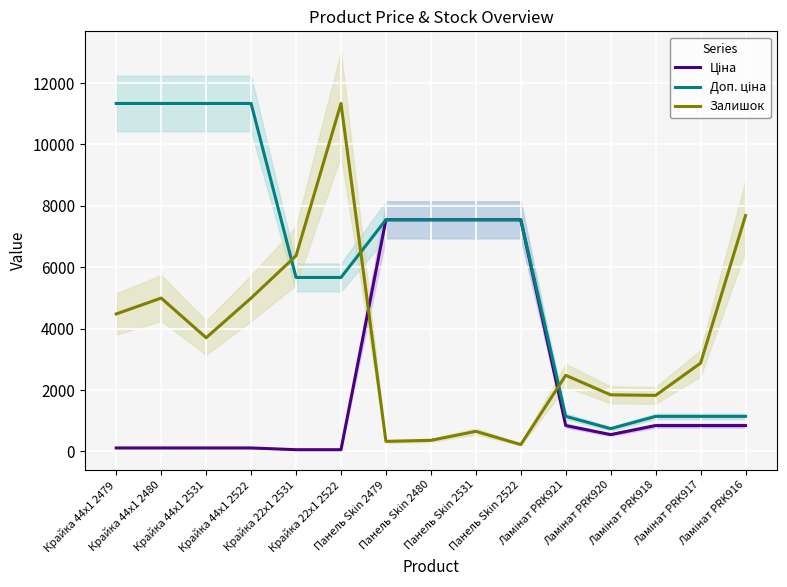

At which label does Залишок reach its minimum?

Панель Skin 2522